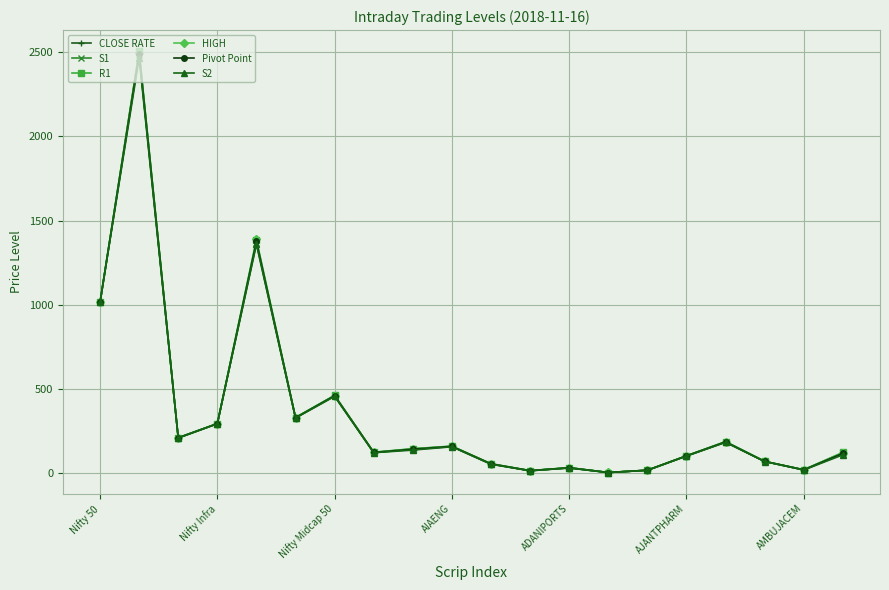

Which series has the widest spread of values?

R1